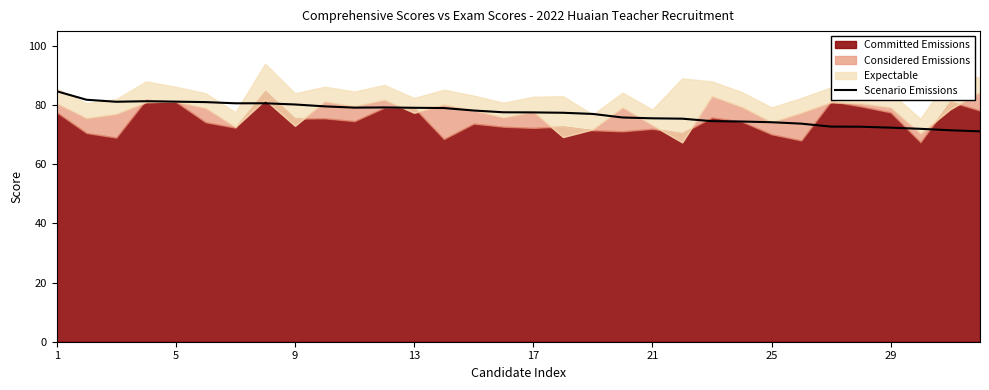

What is the minimum value for Scenario Emissions?

71.1